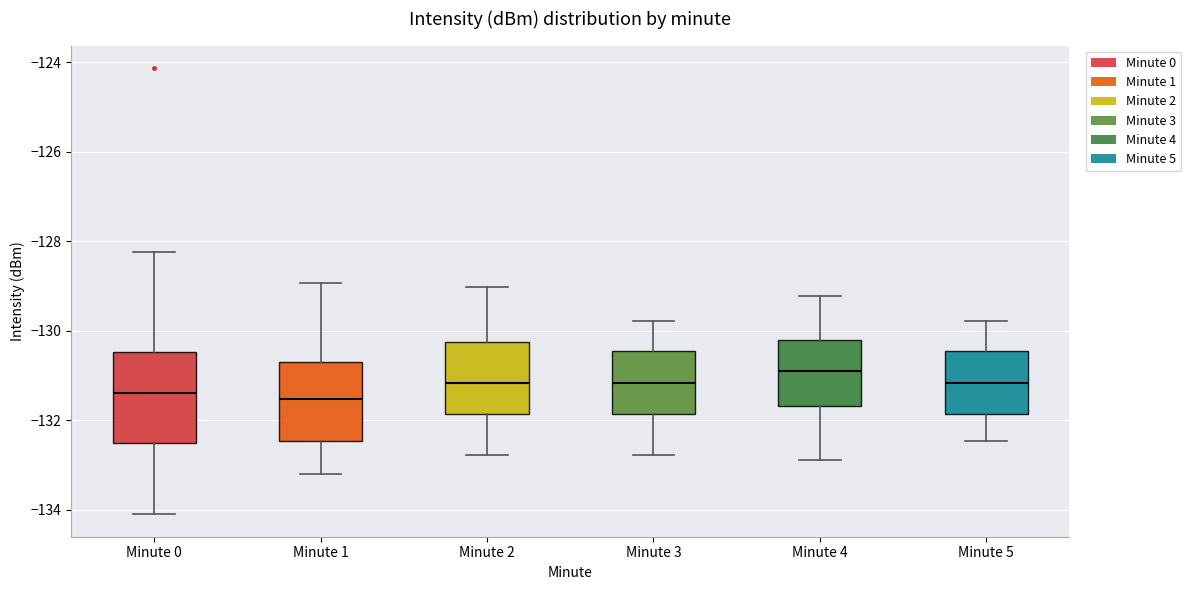

Reading left to right, transcribe this box plot: for each box, give where its median line is, the range the box spans, and where its two whiskers end, as read against the y-axis. The values are not printed on the chart, so give them approximately, as read against the axis.

Minute 0: median -131.4, box -132.6 to -130.4, whiskers -134.2 to -128.2
Minute 1: median -131.6, box -132.4 to -130.6, whiskers -133.2 to -129.0
Minute 2: median -131.2, box -131.8 to -130.2, whiskers -132.8 to -129.0
Minute 3: median -131.2, box -131.8 to -130.4, whiskers -132.8 to -129.8
Minute 4: median -131.0, box -131.6 to -130.2, whiskers -133.0 to -129.2
Minute 5: median -131.2, box -131.8 to -130.4, whiskers -132.4 to -129.8